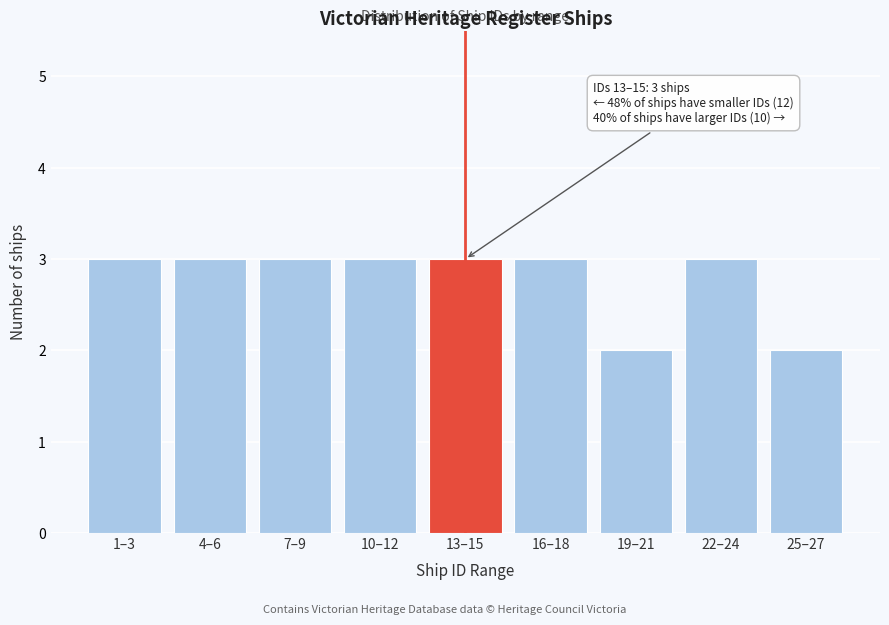

Reading right to left, what are all the values shown in this chart?

25–27=2	22–24=3	19–21=2	16–18=3	13–15=3	10–12=3	7–9=3	4–6=3	1–3=3